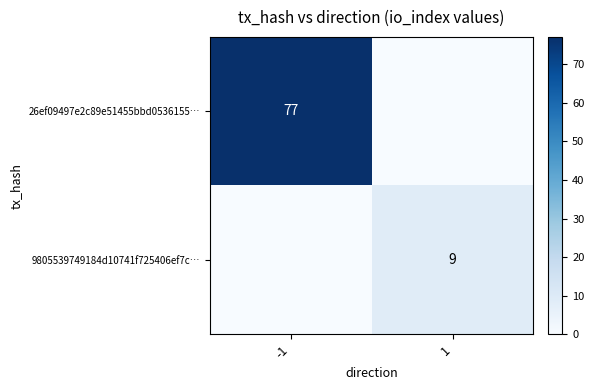

The value of 26ef09497e2c89e51455bbd0536155… at -1 is 77. True or false?

True